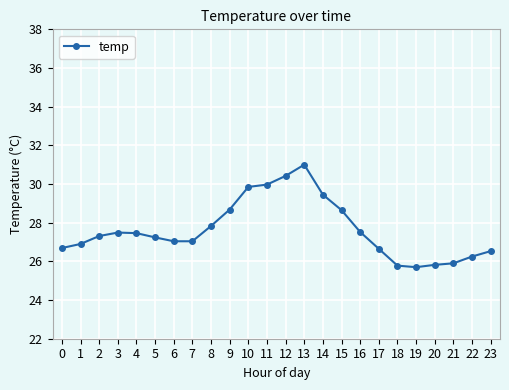

What is the value of the 10th point from the left?

28.7